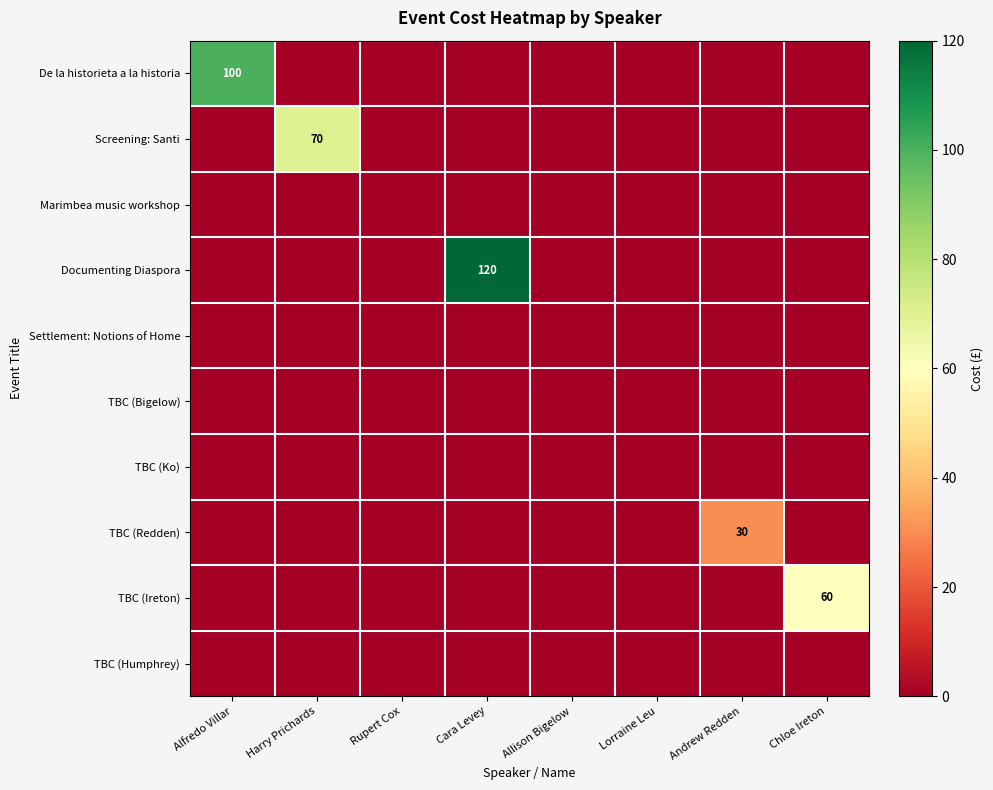

The value of TBC (Ireton) at Chloe Ireton is 60. True or false?

True